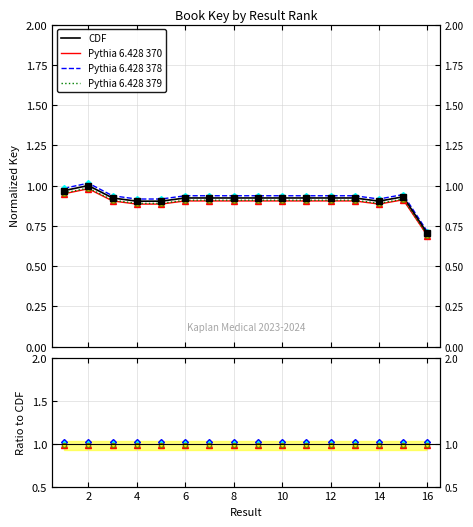

Between 1 and 11, which is larger?

1